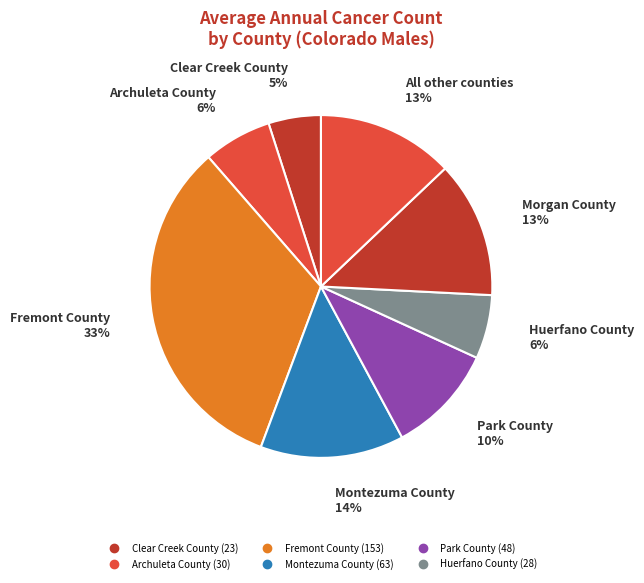

Count the number of slices in the pie.

8